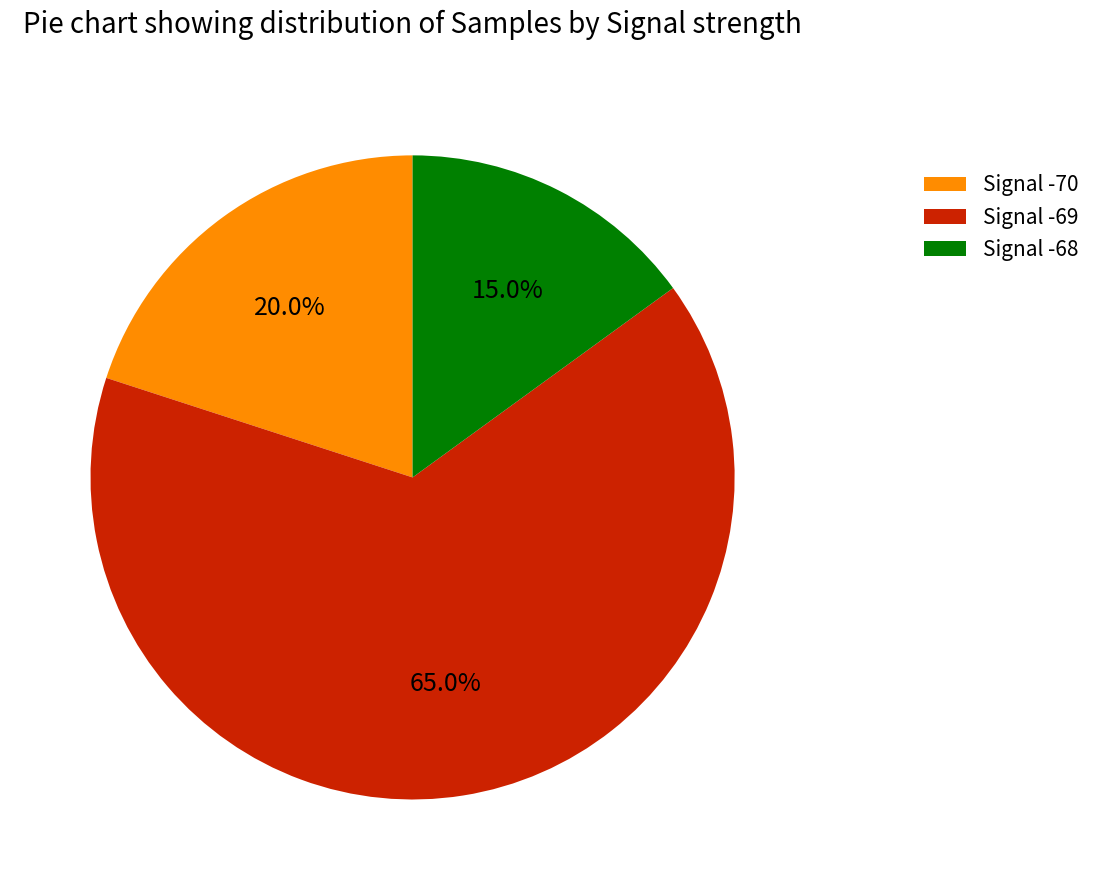

Rank the categories by value from highest to lowest.

Signal -69, Signal -70, Signal -68